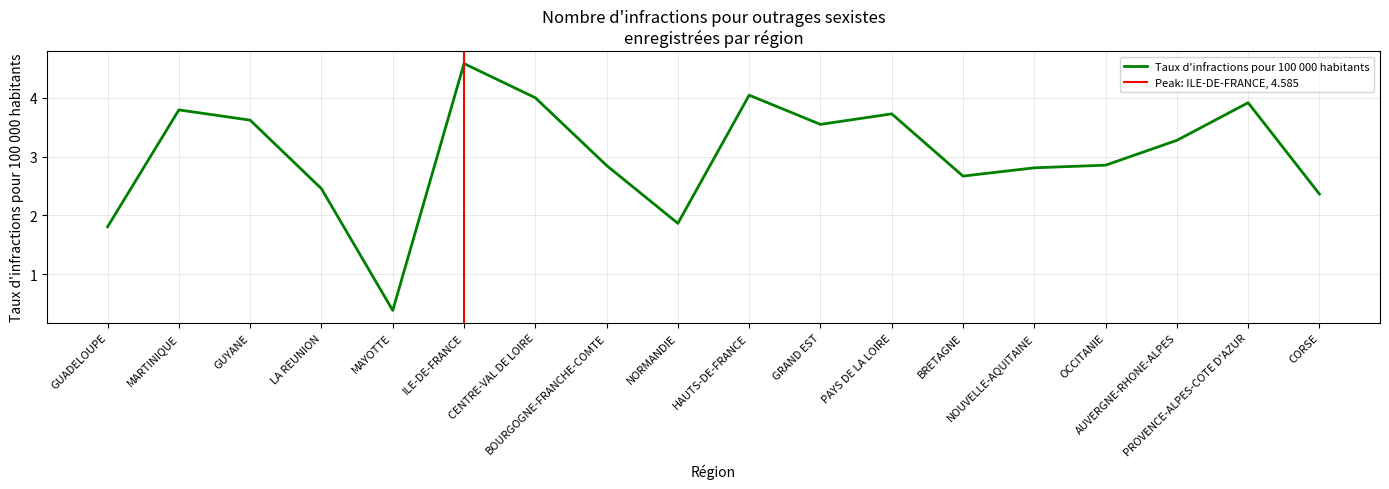

At which category does the chart reach its minimum across all series?

MAYOTTE